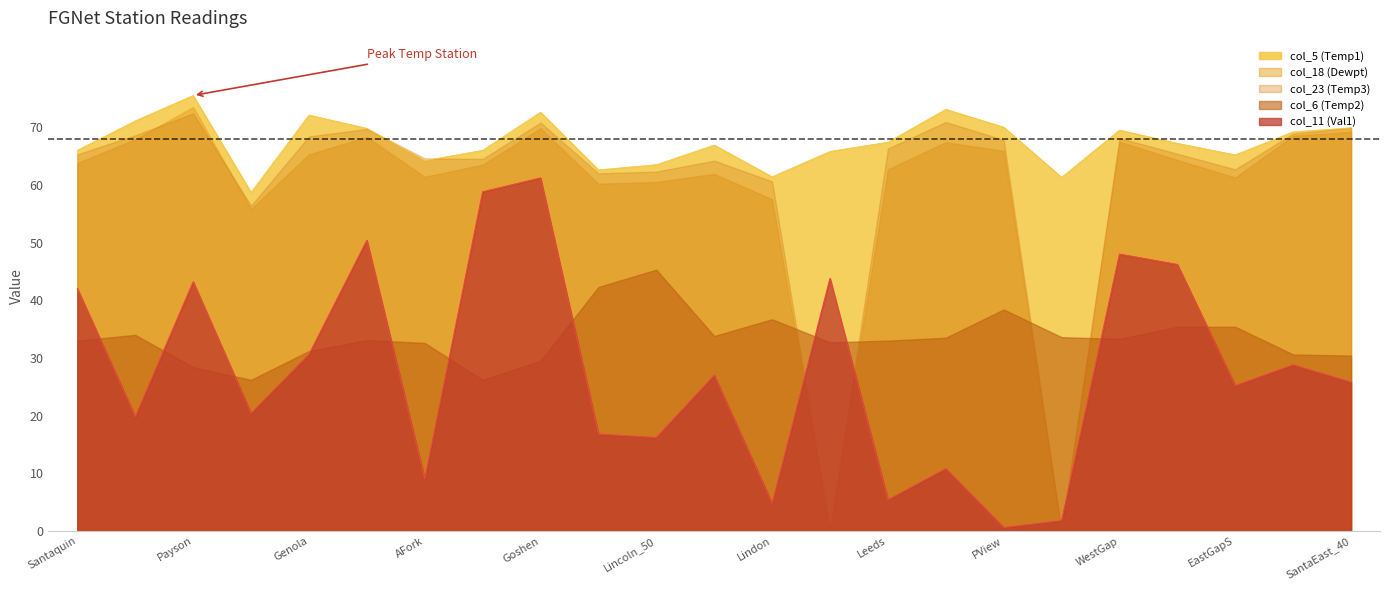

What is the label of the 10th point from the right?

SantaWest